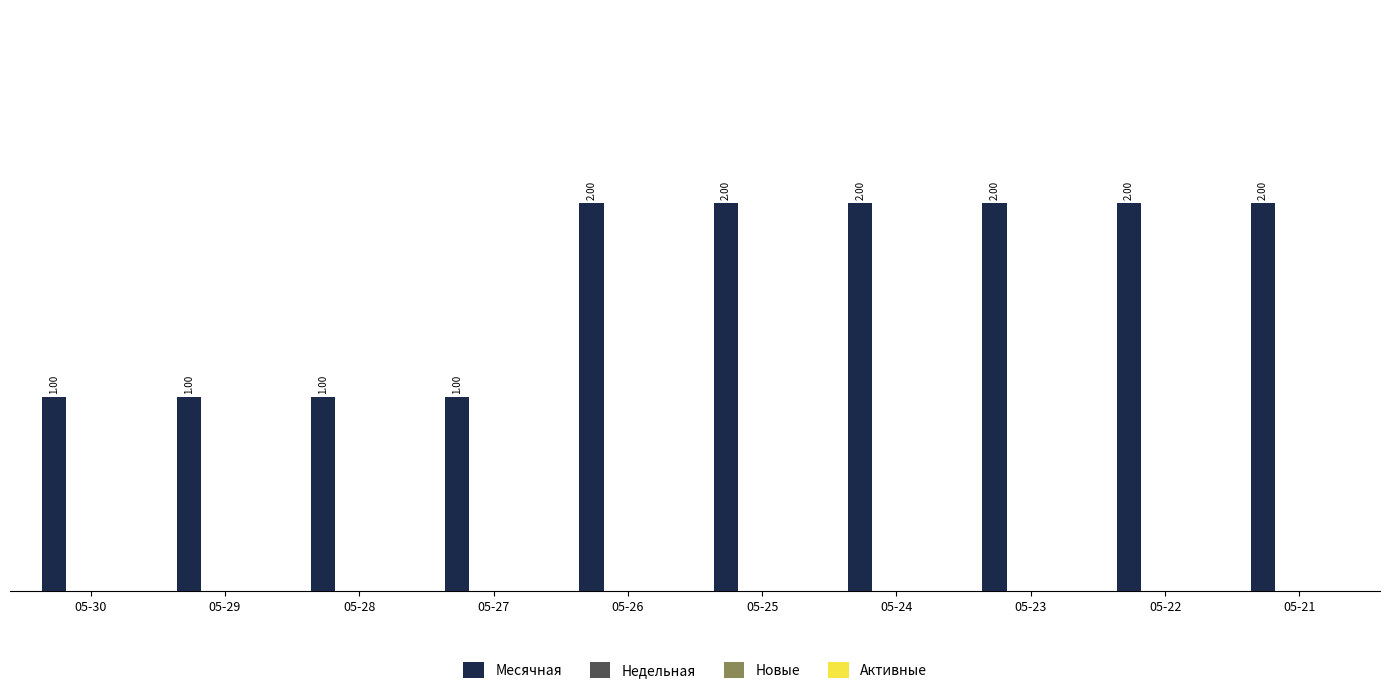

Reading left to right, extract all data points from this chart.

Месячная: 1	1	1	1	2	2	2	2	2	2
Недельная: 0	0	0	0	0	0	0	0	0	0
Новые: 0	0	0	0	0	0	0	0	0	0
Активные: 0	0	0	0	0	0	0	0	0	0